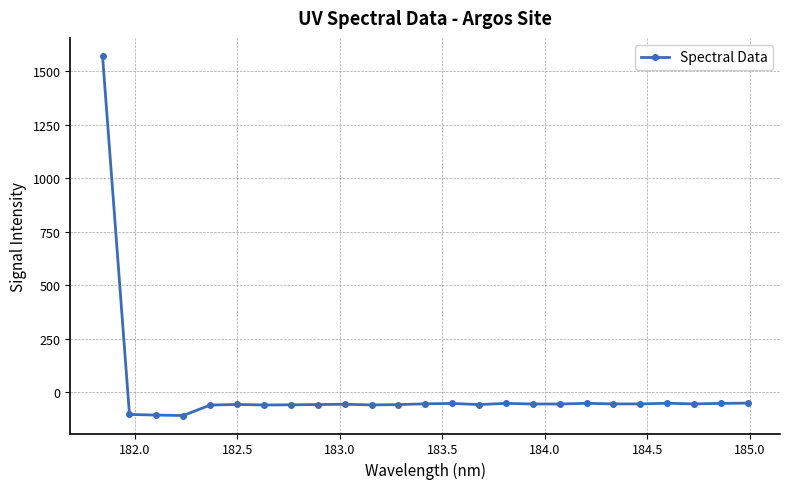

How many lines are shown in the chart?

1